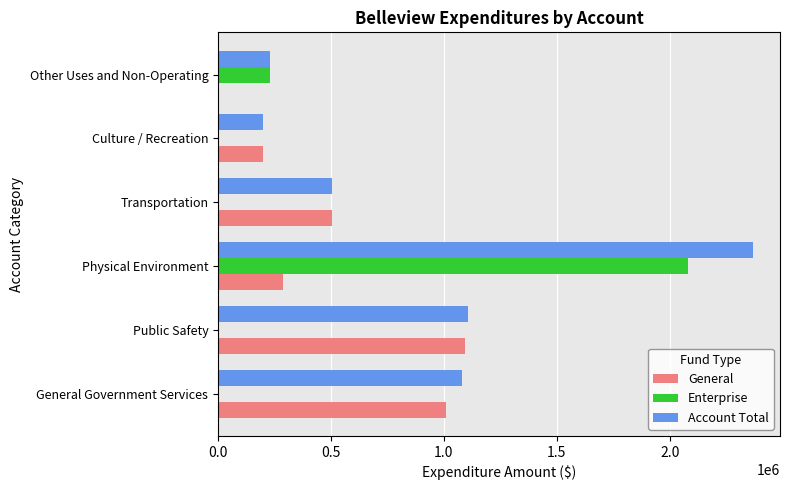

What is the maximum value for Account Total?

2369477